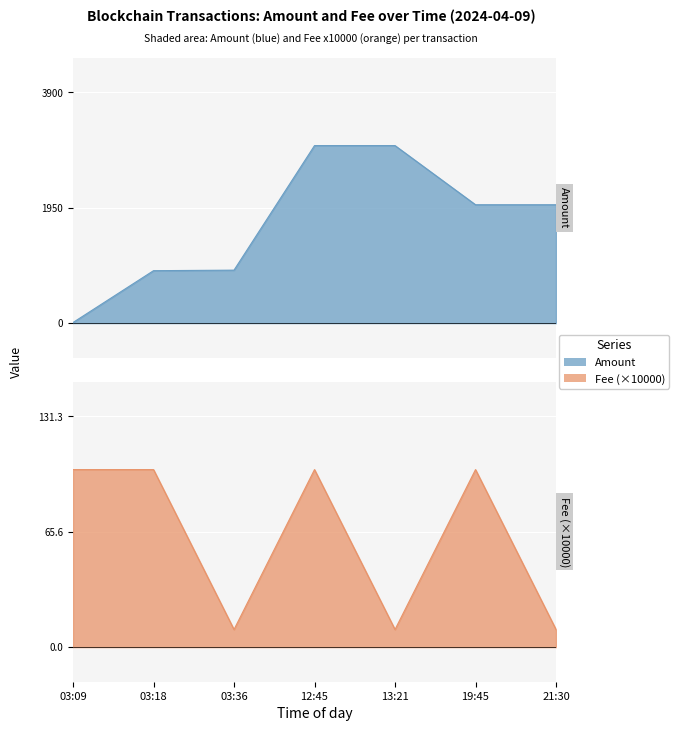

Where is the first local maximum for Fee?

12:45